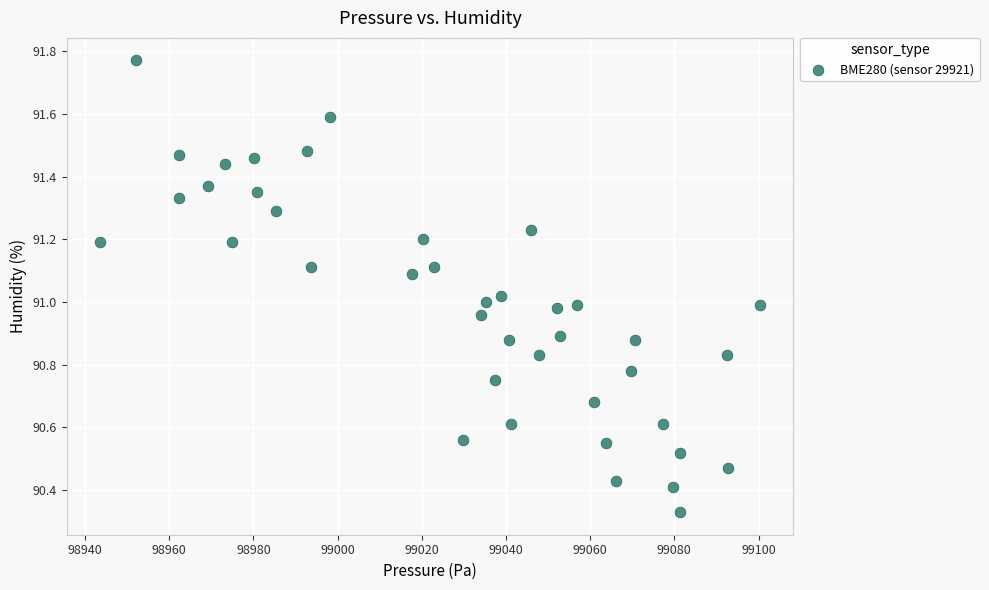

What is the range of X values (max minus min)?

156.9